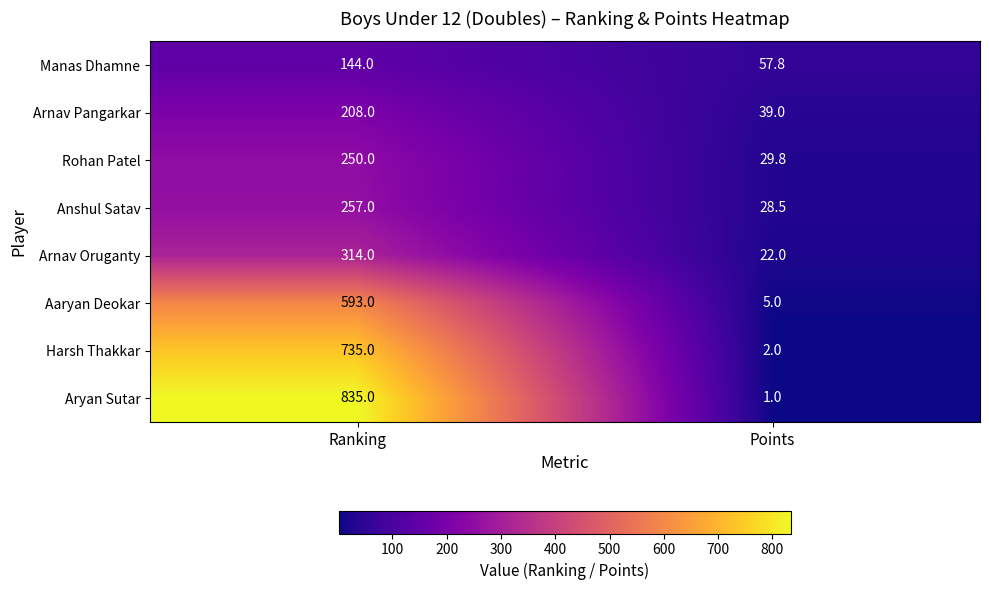

What is the total value across all series at Points?

185.1